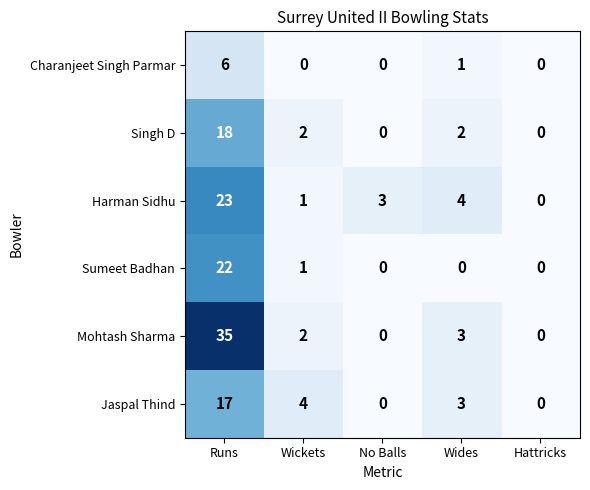

What is the difference between the maximum and minimum values in the Jaspal Thind series?

17